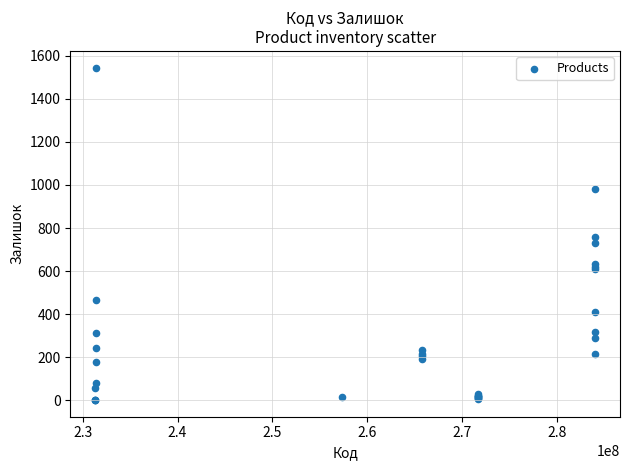

What Y value in the scatter plot is closest to 773?

756